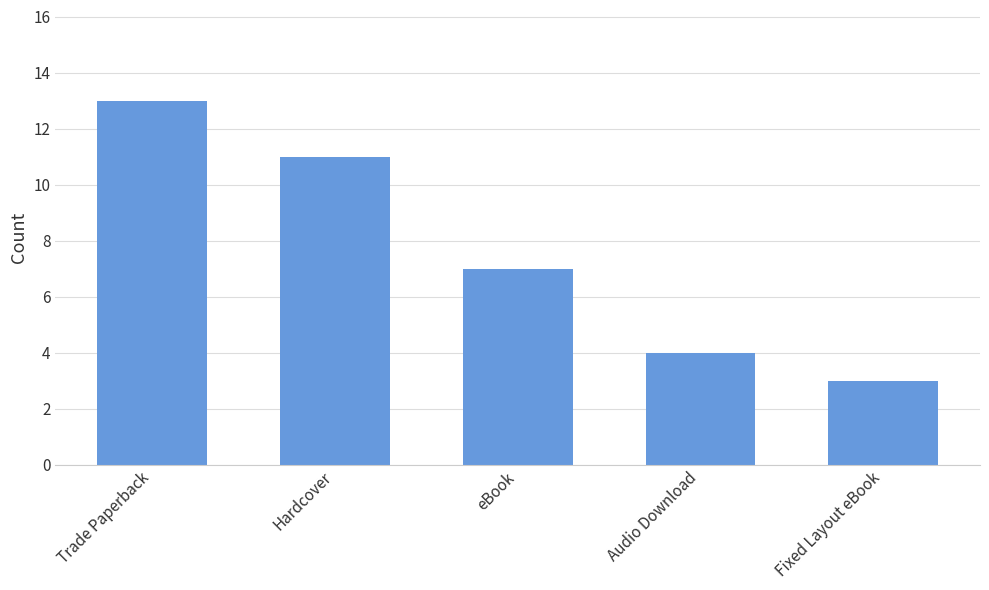

Reading left to right, list all the values displayed in this chart.

13	11	7	4	3